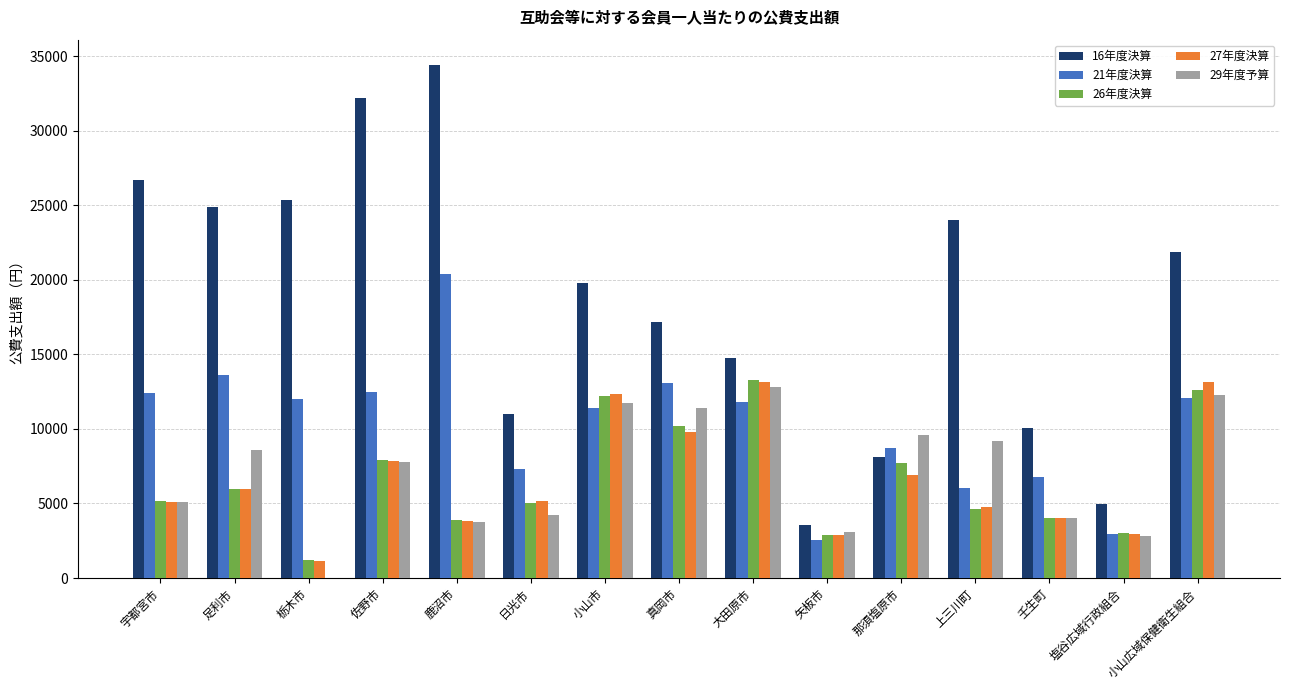

Which series has the largest total across all categories?

16年度決算